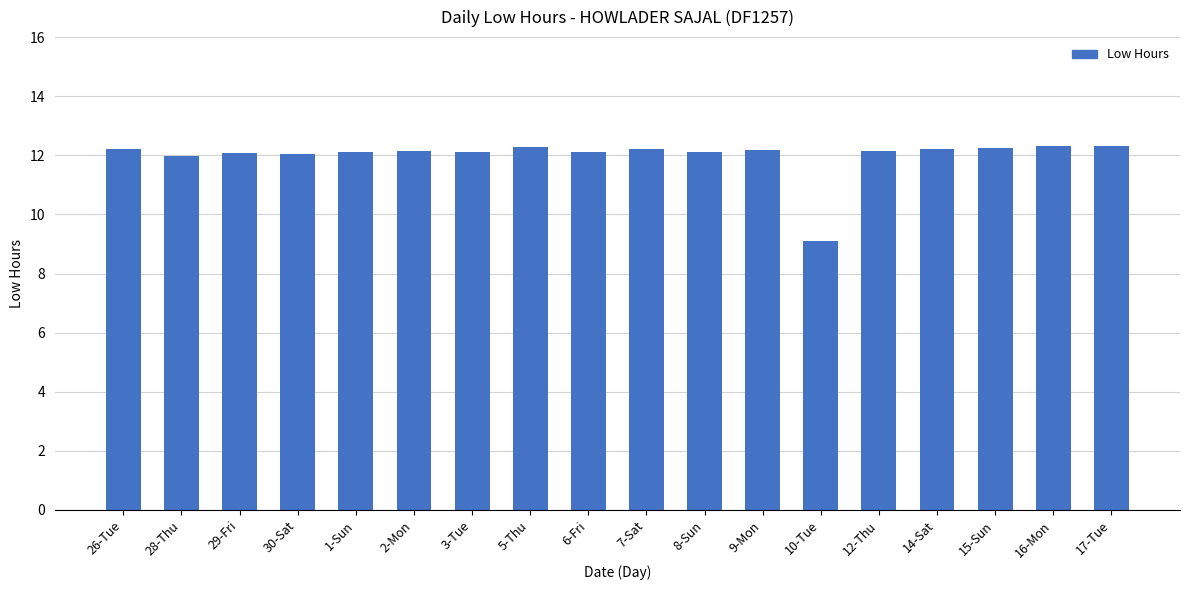

True or false: the data shows 12.1 at 29-Fri.

True